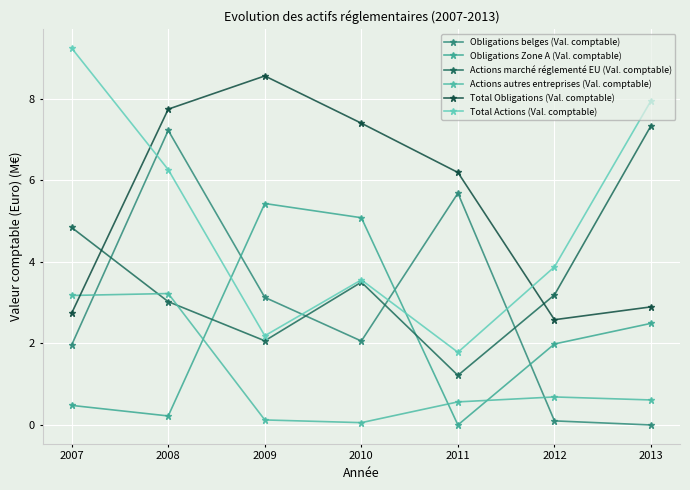

Between 2007 and 2010, which series saw the biggest shift?

Total Actions (Val. comptable)